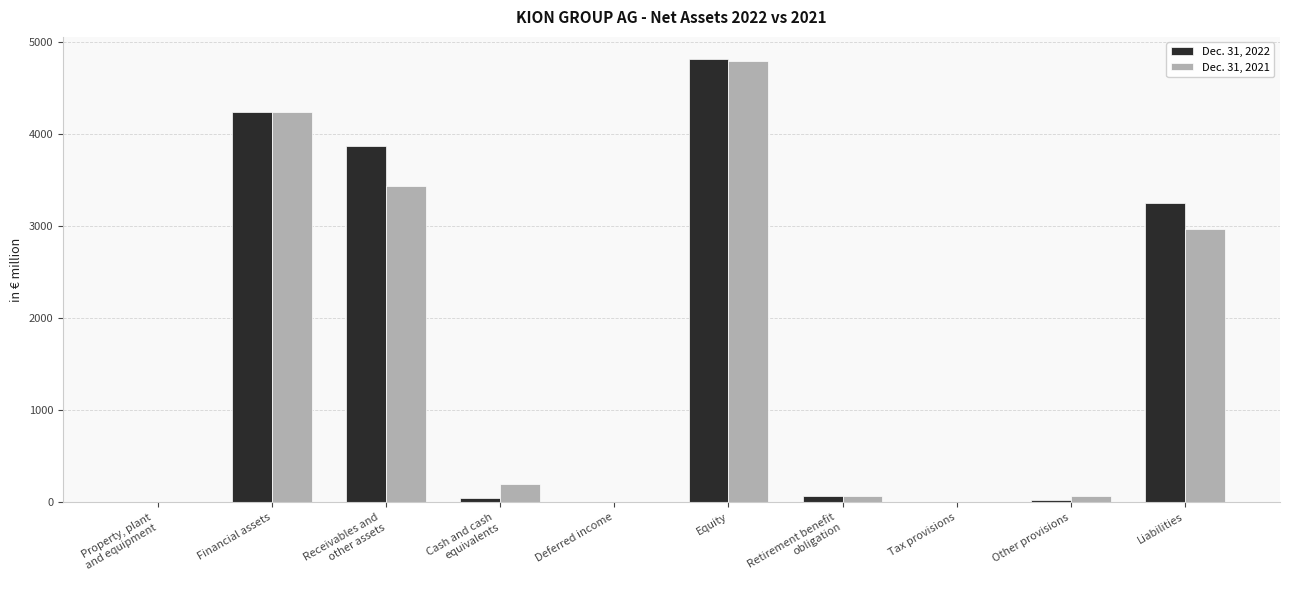

What is the maximum value shown in the chart?

4813.1